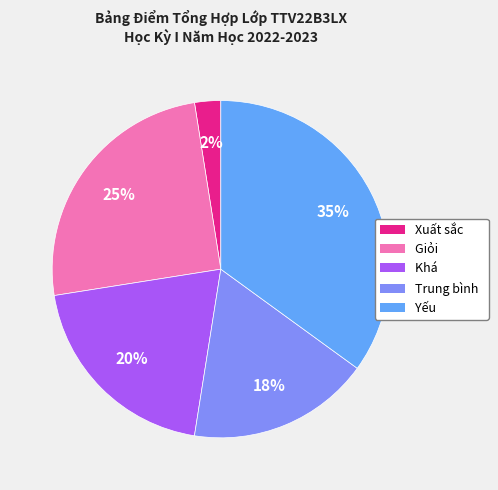

To the nearest percent, what is the average slice percentage?

20%